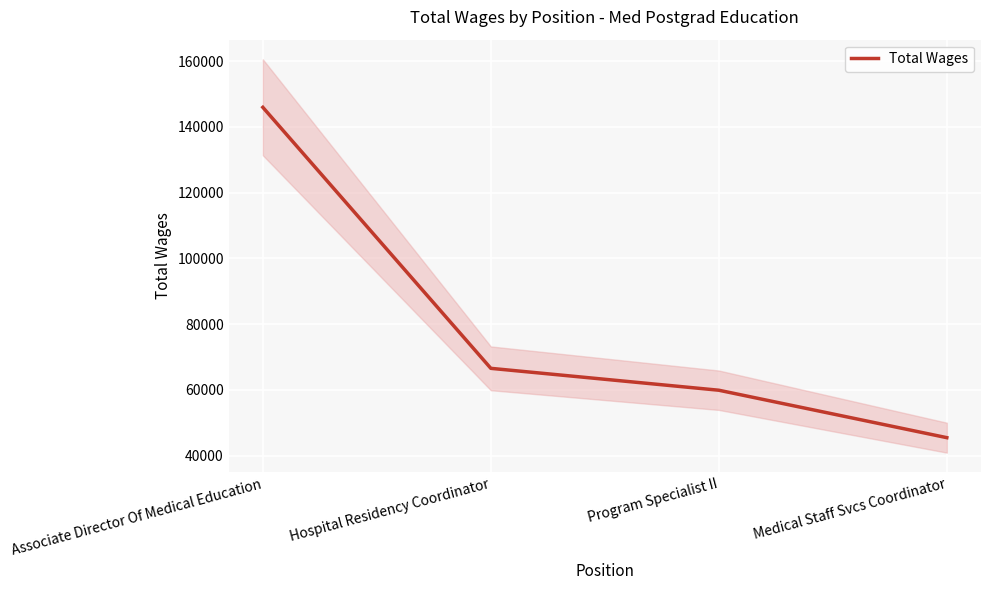

What position from the right is Hospital Residency Coordinator?

3